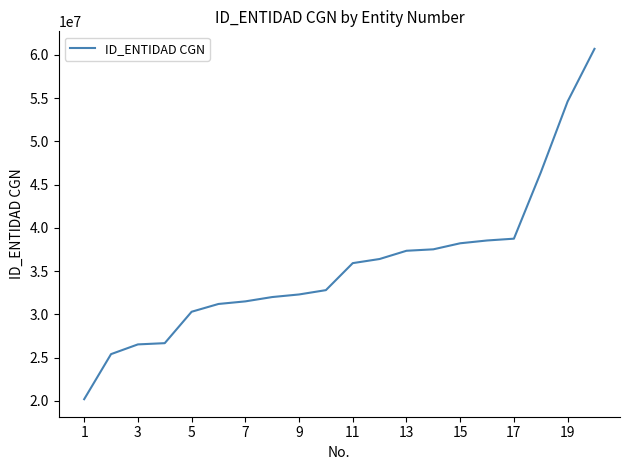

What is the minimum value shown in the chart?

20188000